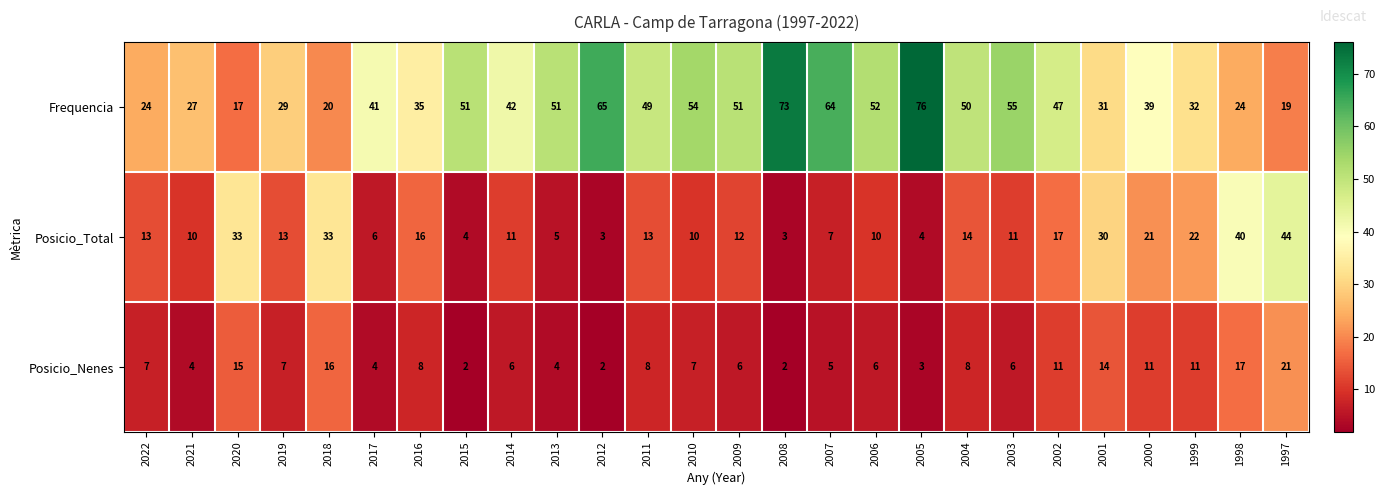

At how many categories does at least one series exceed 14?

26